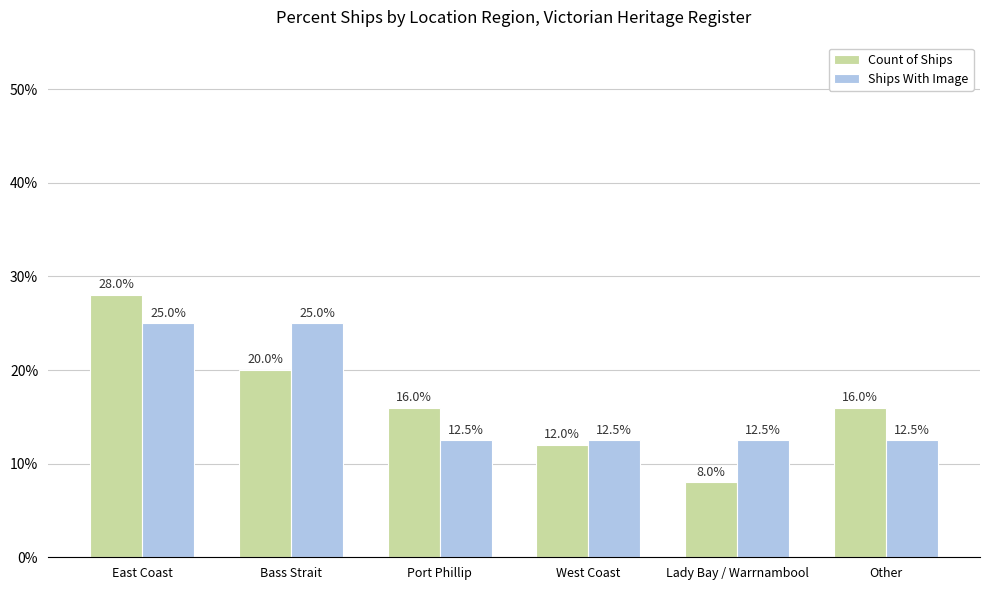

Reading left to right, list all the values displayed in this chart.

Count of Ships: East Coast=28.0	Bass Strait=20.0	Port Phillip=16.0	West Coast=12.0	Lady Bay / Warrnambool=8.0	Other=16.0
Ships With Image: East Coast=25.0	Bass Strait=25.0	Port Phillip=12.5	West Coast=12.5	Lady Bay / Warrnambool=12.5	Other=12.5